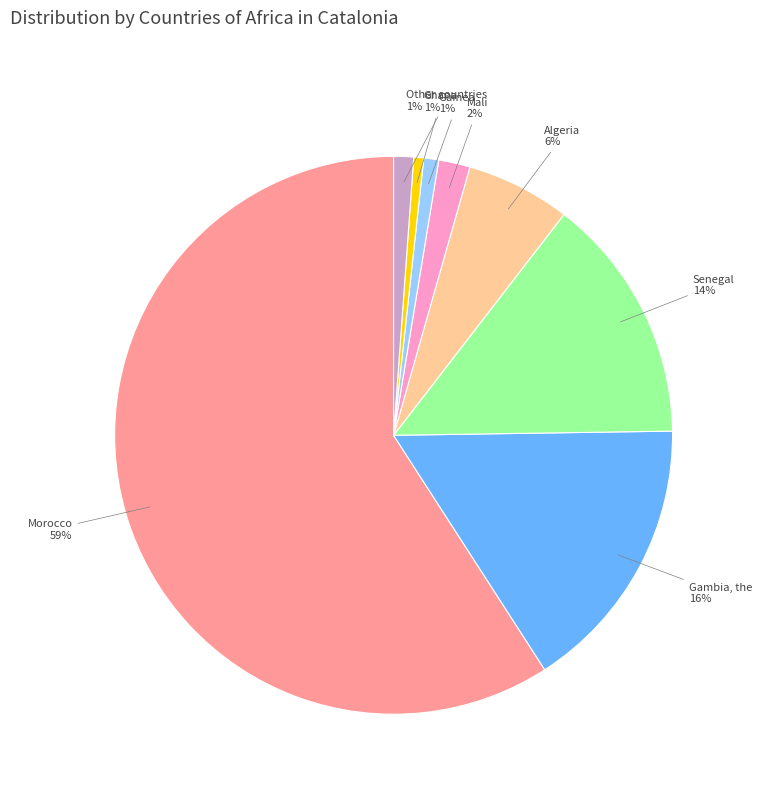

To the nearest percent, what is the average slice percentage?

12%